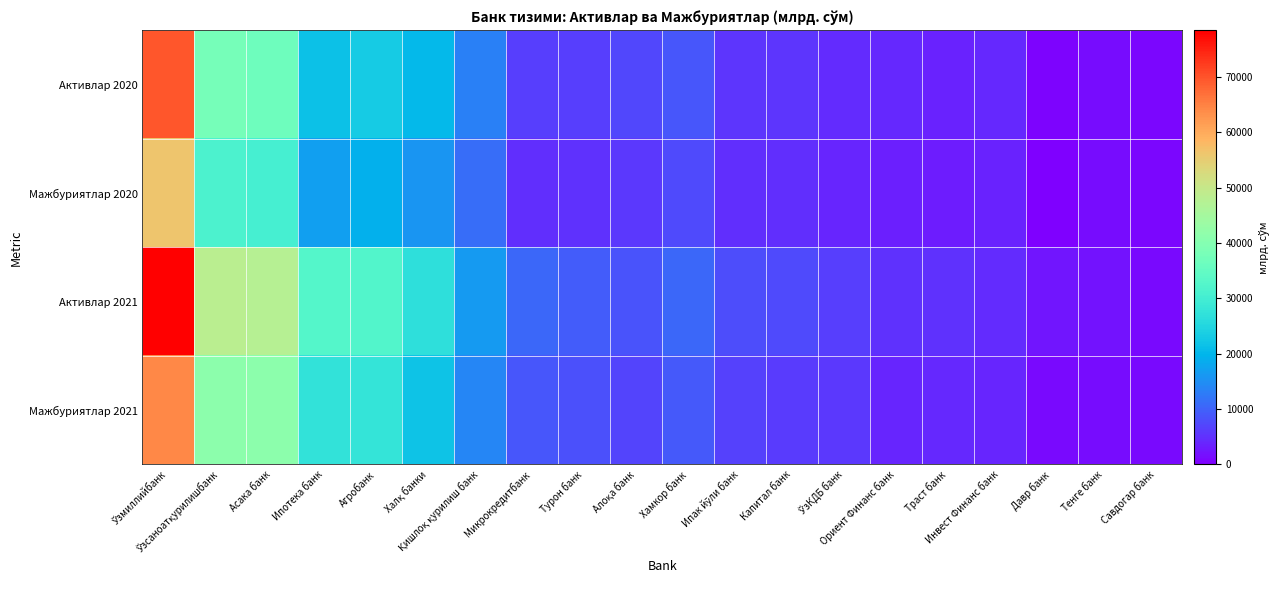

Reading left to right, list all the values displayed in this chart.

Активлар 2020: Ўзмиллийбанк=69755.1	Ўзсаноатқурилишбанк=37824.0	Асака банк=36746.2	Ипотека банк=21678.3	Агробанк=23011.4	Халқ банки=20455.3	Қишлоқ қурилиш банк=13386.8	Микрокредитбанк=6400.9	Турон банк=6147.0	Алоқа банк=7256.4	Хамкор банк=8860.5	Ипак йўли банк=5324.6	Капитал банк=5430.3	ЎзКДБ банк=4409.4	Ориент Финанс банк=4134.4	Траст банк=3506.7	Инвест Финанс банк=4120.8	Давр банк=421.0	Тенге банк=1460.3	Савдогар банк=862.8
Мажбуриятлар 2020: Ўзмиллийбанк=56286.9	Ўзсаноатқурилишбанк=31346.4	Асака банк=30536.9	Ипотека банк=17053.9	Агробанк=19138.1	Халқ банки=15860.4	Қишлоқ қурилиш банк=11118.0	Микрокредитбанк=4835.6	Турон банк=5027.2	Алоқа банк=5809.0	Хамкор банк=7653.4	Ипак йўли банк=4656.0	Капитал банк=4624.7	ЎзКДБ банк=3794.9	Ориент Финанс банк=3189.7	Траст банк=2915.2	Инвест Финанс банк=3577.1	Давр банк=303.7	Тенге банк=1232.8	Савдогар банк=730.2
Активлар 2021: Ўзмиллийбанк=78454.7	Ўзсаноатқурилишбанк=48228.7	Асака банк=47718.7	Ипотека банк=32683.6	Агробанк=32269.1	Халқ банки=26949.3	Қишлоқ қурилиш банк=16320.1	Микрокредитбанк=10645.2	Турон банк=9292.1	Алоқа банк=8511.5	Хамкор банк=10607.5	Ипак йўли банк=7694.9	Капитал банк=7414.6	ЎзКДБ банк=6303.6	Ориент Финанс банк=5091.0	Траст банк=4935.2	Инвест Финанс банк=4538.5	Давр банк=2323.9	Тенге банк=1839.2	Савдогар банк=1211.8
Мажбуриятлар 2021: Ўзмиллийбанк=64350.6	Ўзсаноатқурилишбанк=41265.8	Асака банк=41218.9	Ипотека банк=27348.1	Агробанк=27825.6	Халқ банки=21917.4	Қишлоқ қурилиш банк=13851.4	Микрокредитбанк=8871.0	Турон банк=8054.5	Алоқа банк=6891.5	Хамкор банк=9030.0	Ипак йўли банк=6710.3	Капитал банк=6122.9	ЎзКДБ банк=5622.0	Ориент Финанс банк=3910.5	Траст банк=4020.7	Инвест Финанс банк=3878.9	Давр банк=1145.8	Тенге банк=1505.4	Савдогар банк=1036.2